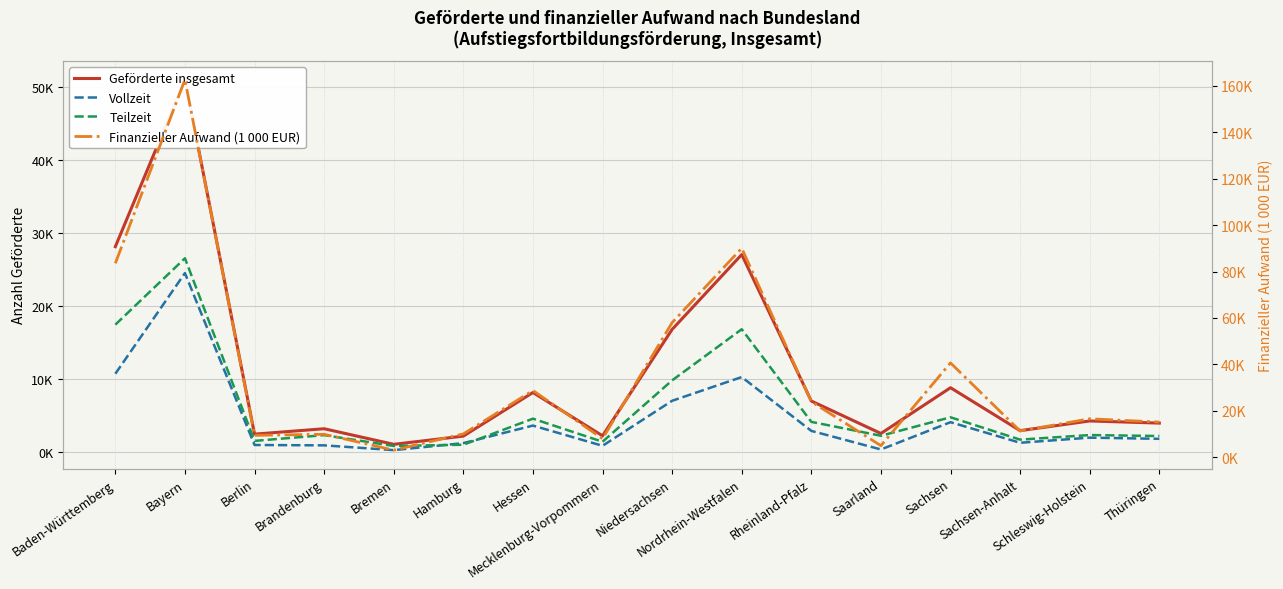

True or false: Vollzeit and Geförderte insgesamt intersect in this chart.

False